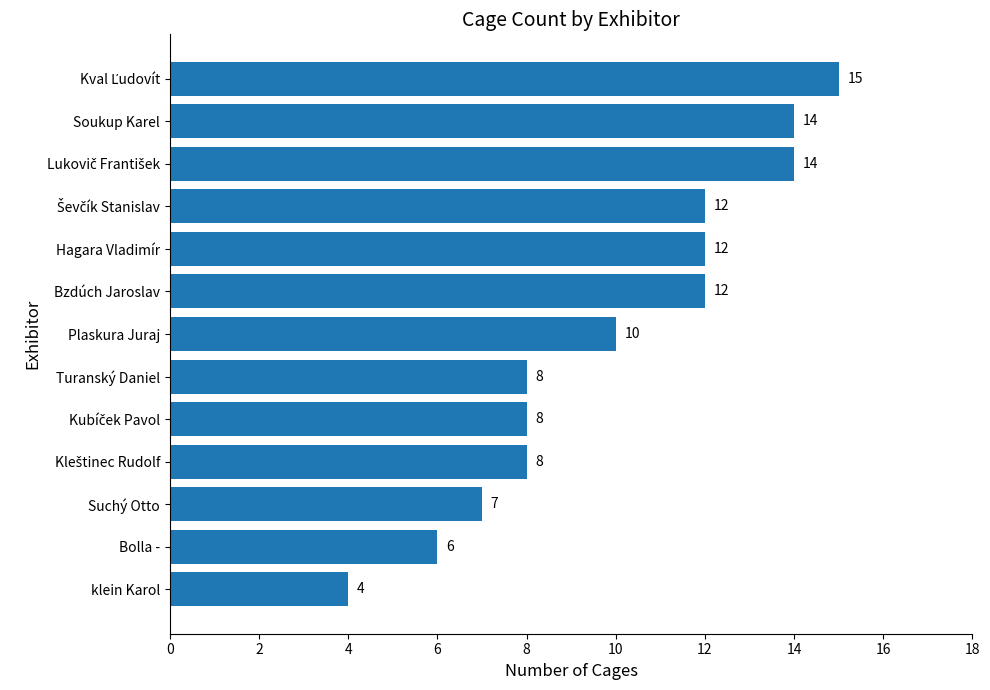

True or false: the data shows 8 at Turanský Daniel.

True